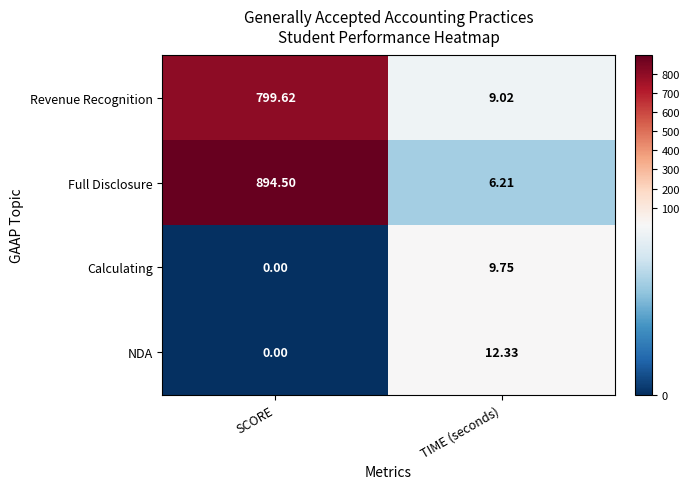

At which category is the sum across all series the highest?

SCORE